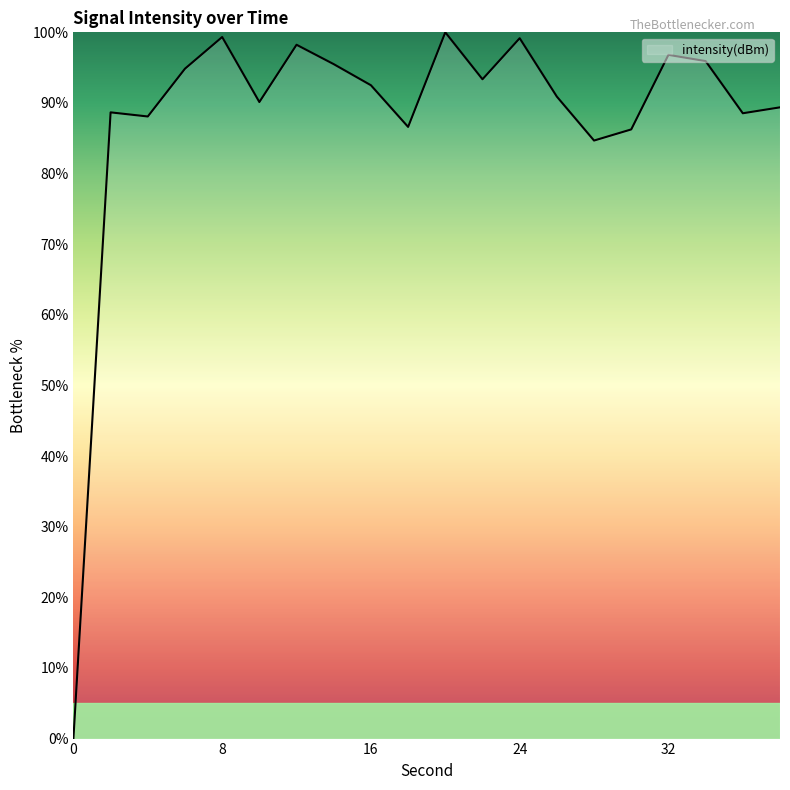

How many positive values are there?

19